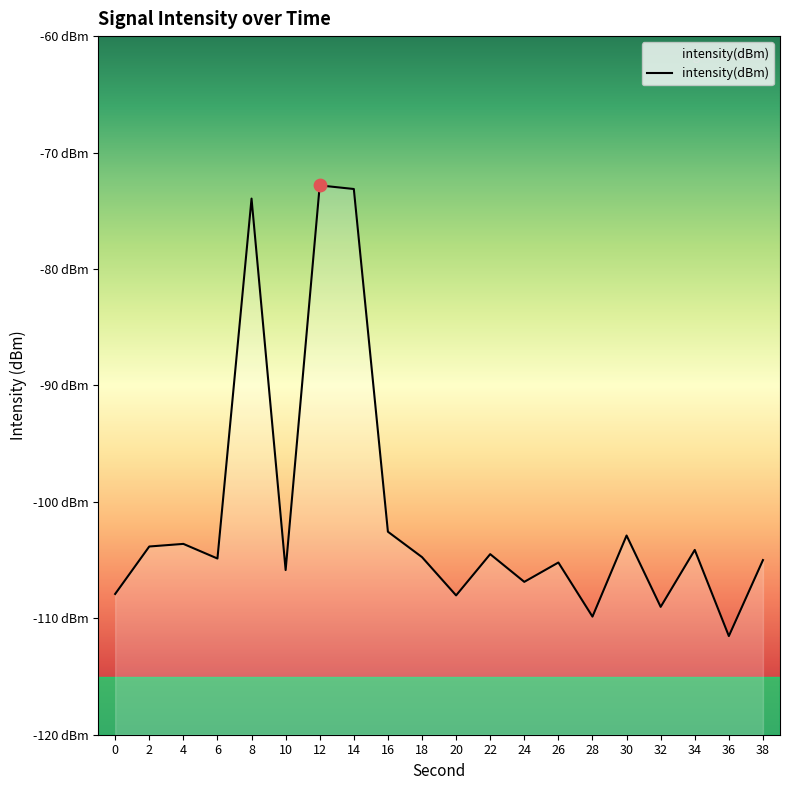

Between 32 and 4, which is larger?

4